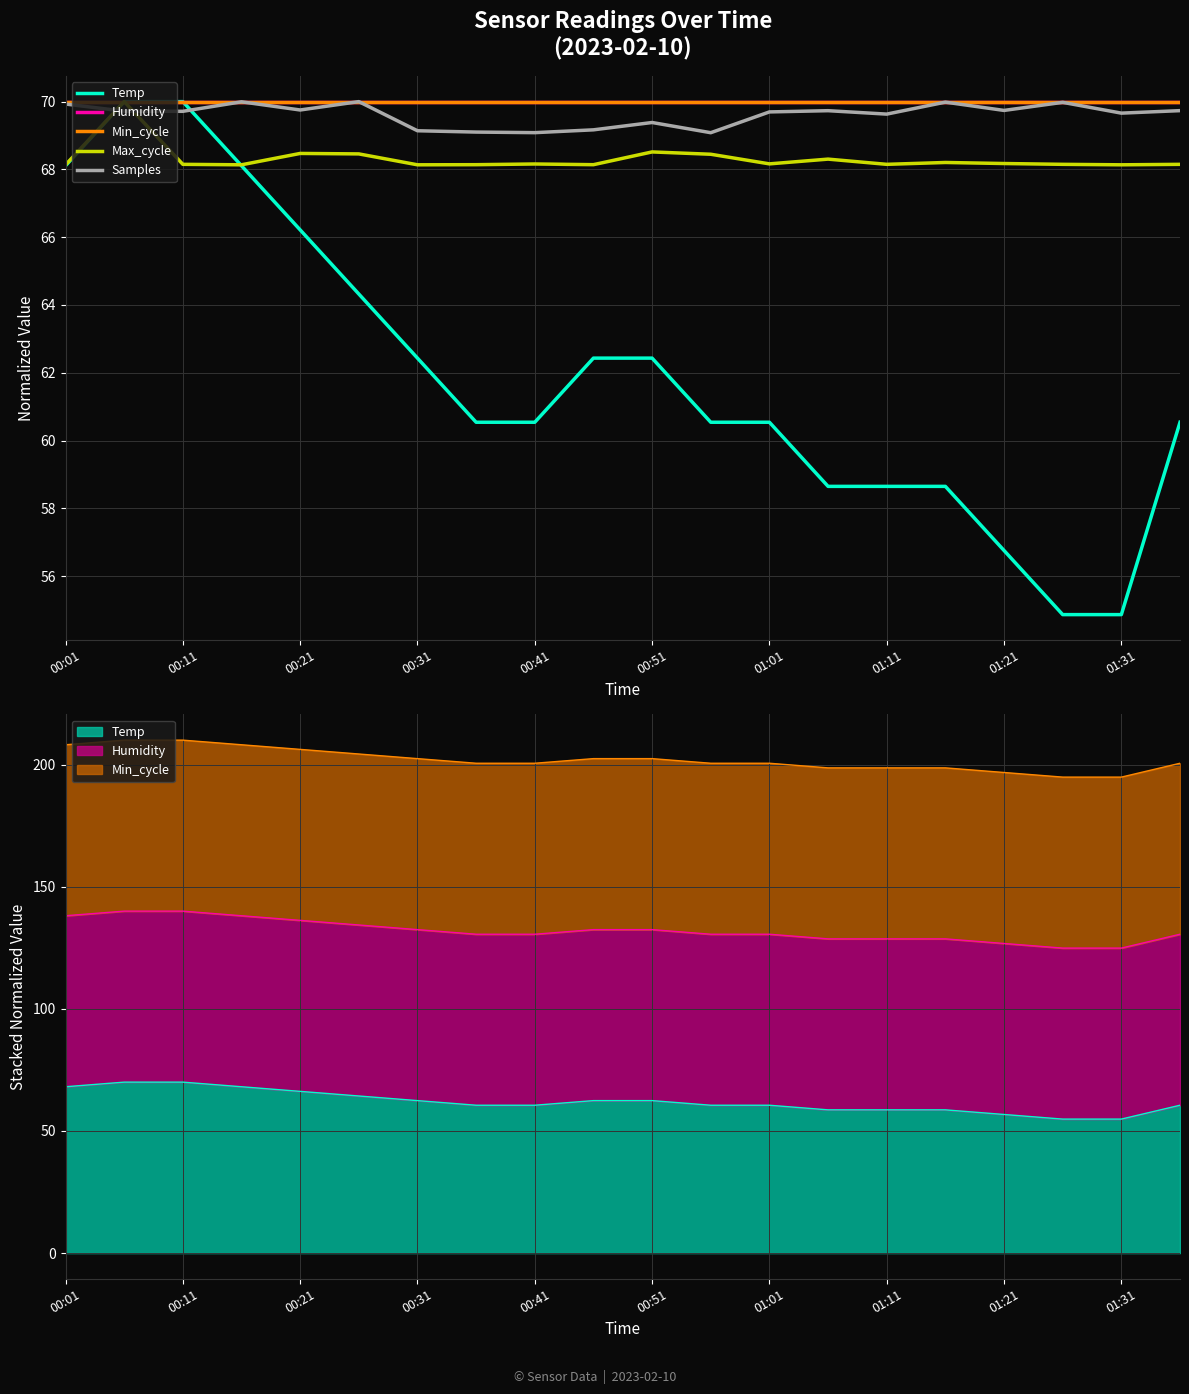

Is the value of Humidity at 00:21 greater than the value of Min_cycle at 01:01?

No